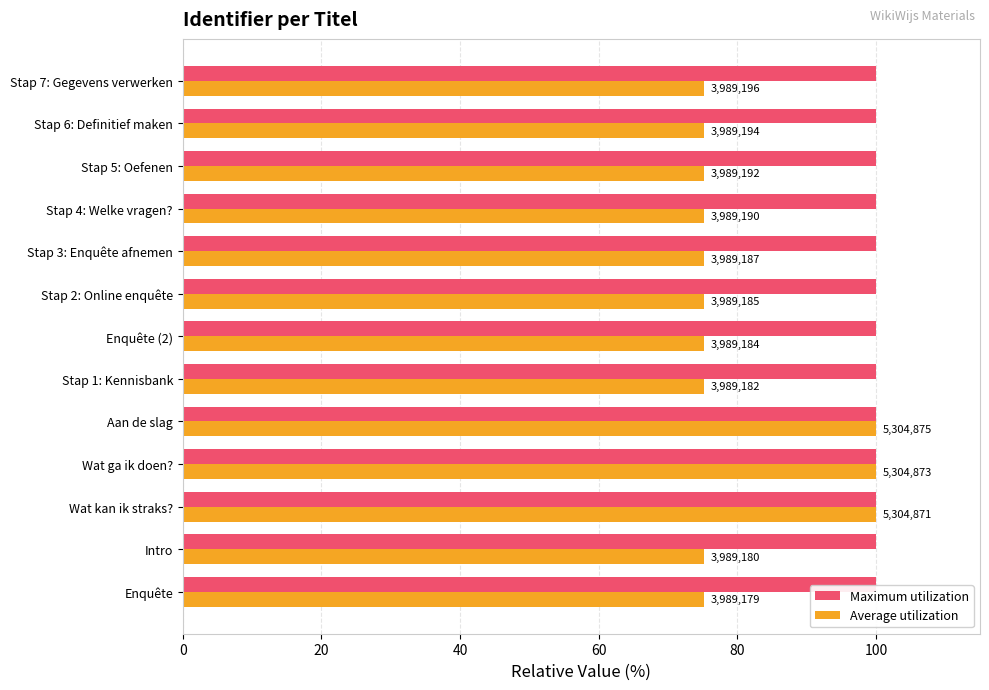

What position from the left is 60?

4